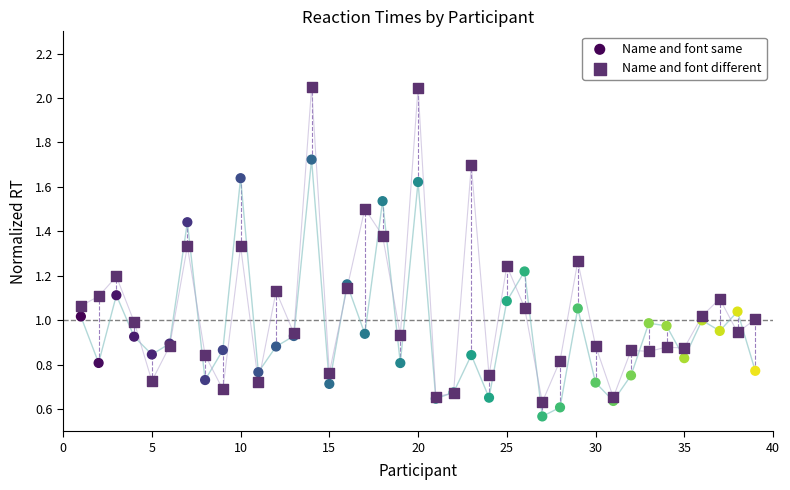

Which series has the largest Y range (max minus min)?

Name and font different